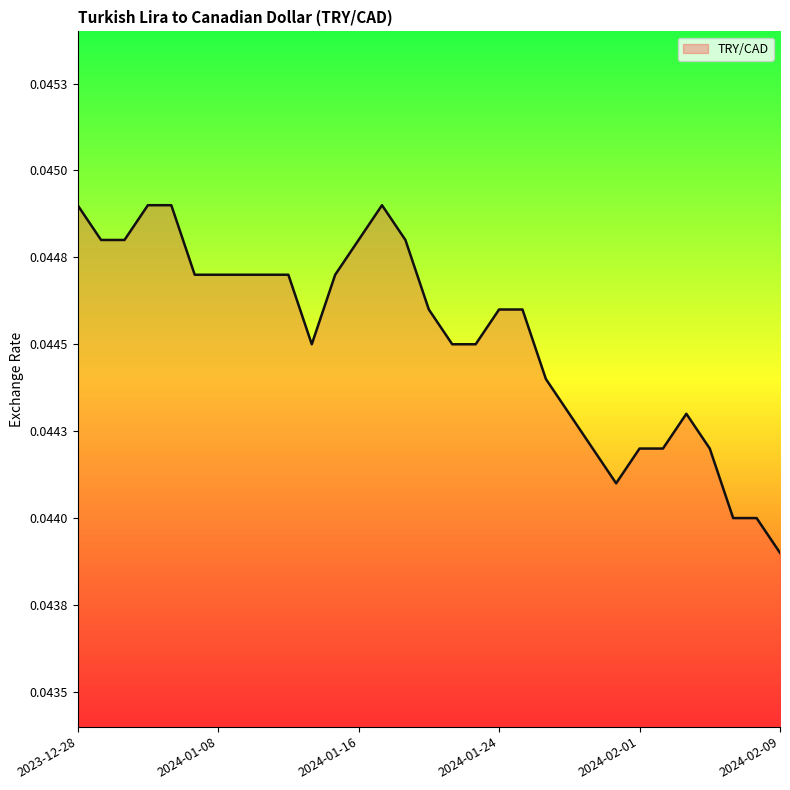

Does the chart have visible grid lines?

No